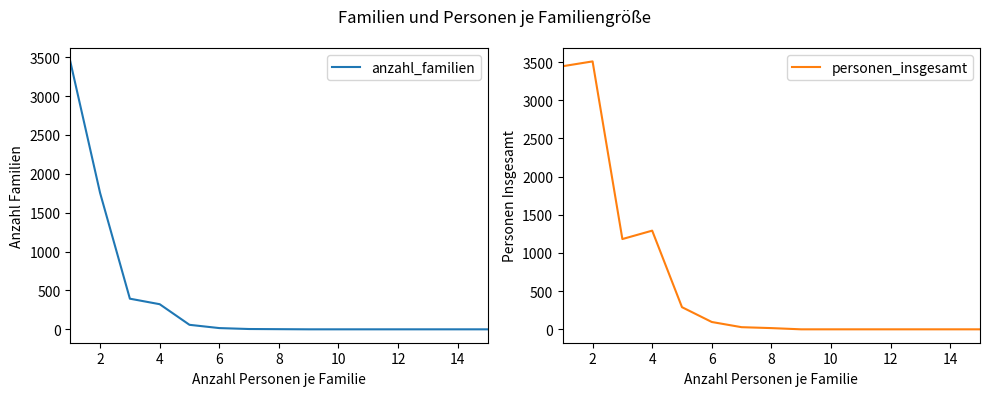

Is the value of personen_insgesamt at 10 greater than the value of anzahl_familien at 10?

Yes